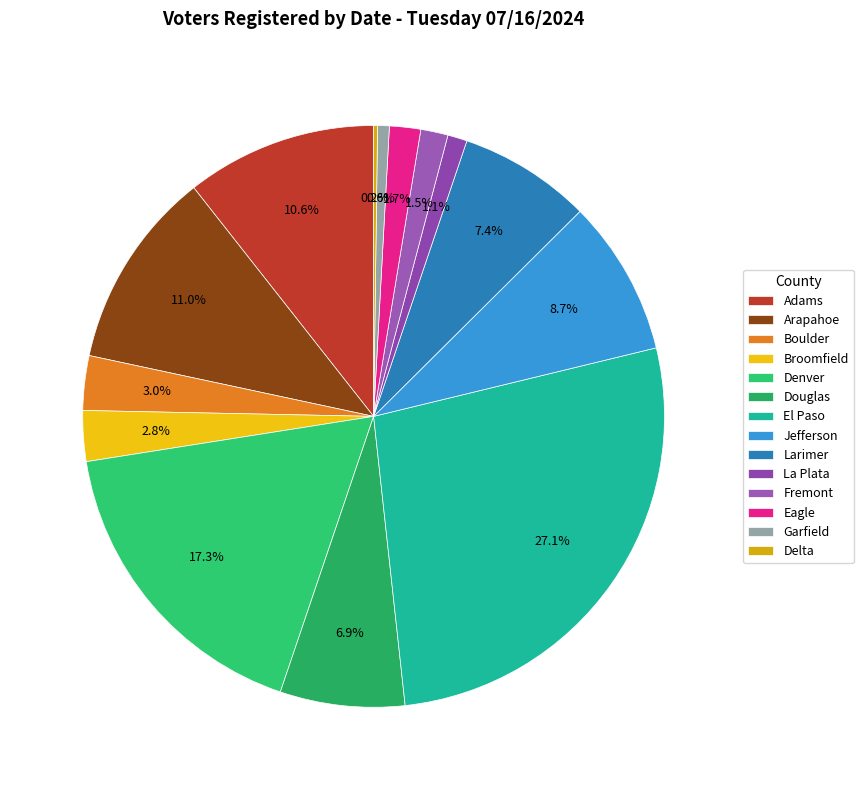

Does Denver account for over 50% of the chart?

No